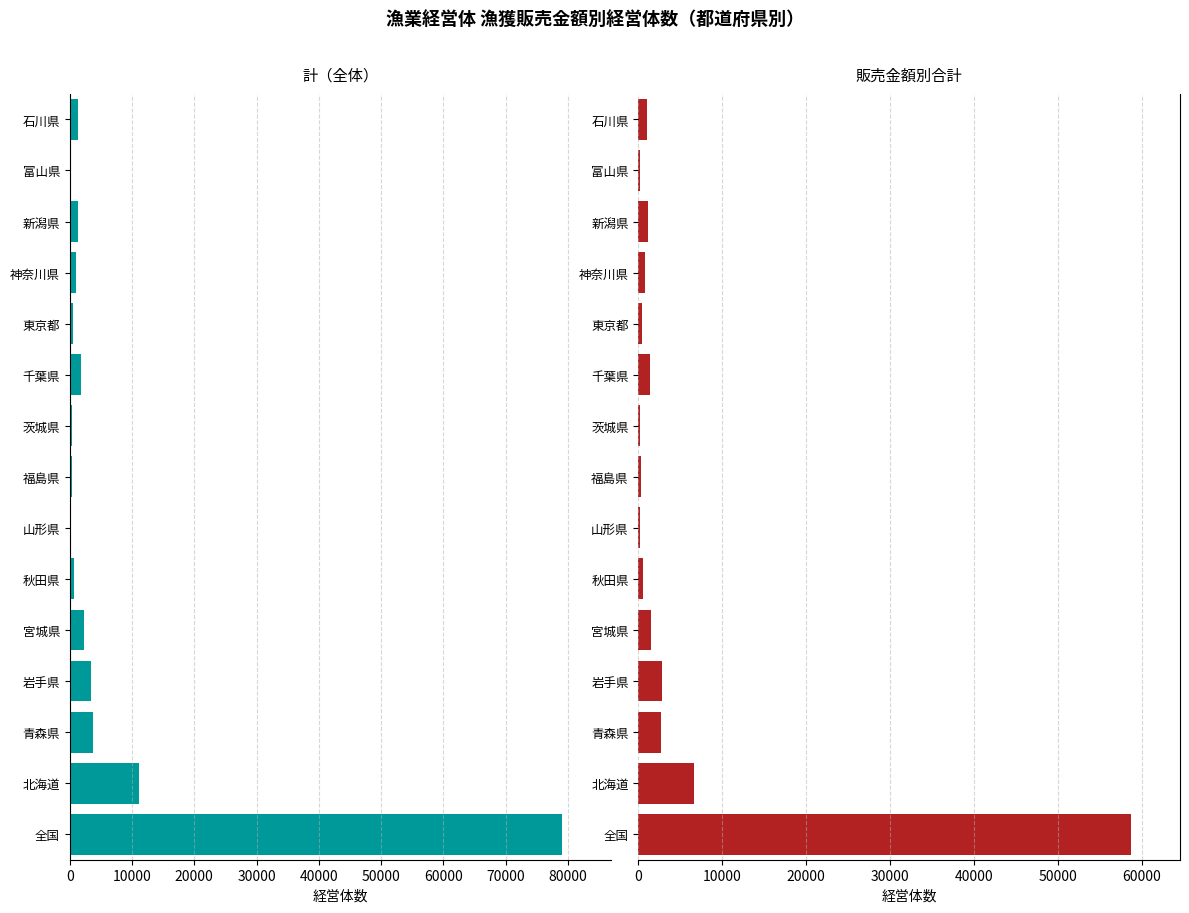

Count the number of categories in the chart.

15